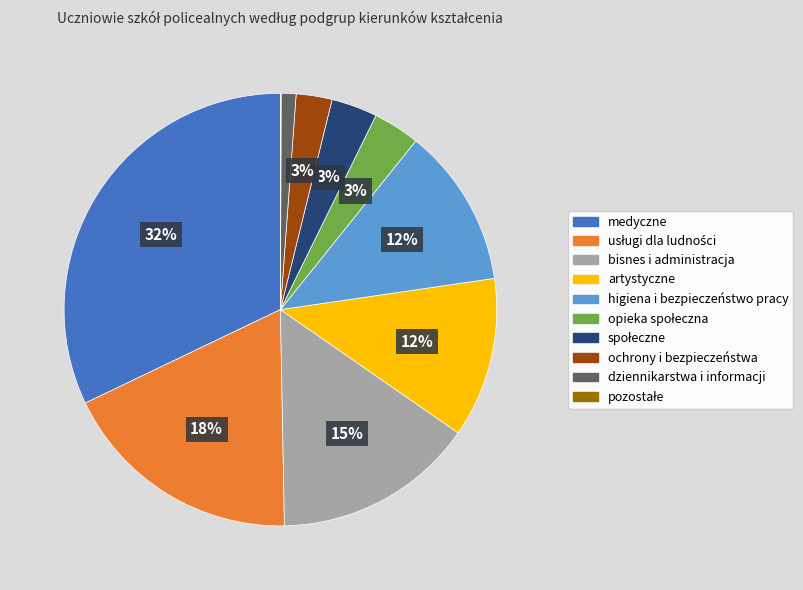

To the nearest percent, what is the average slice percentage?

10%